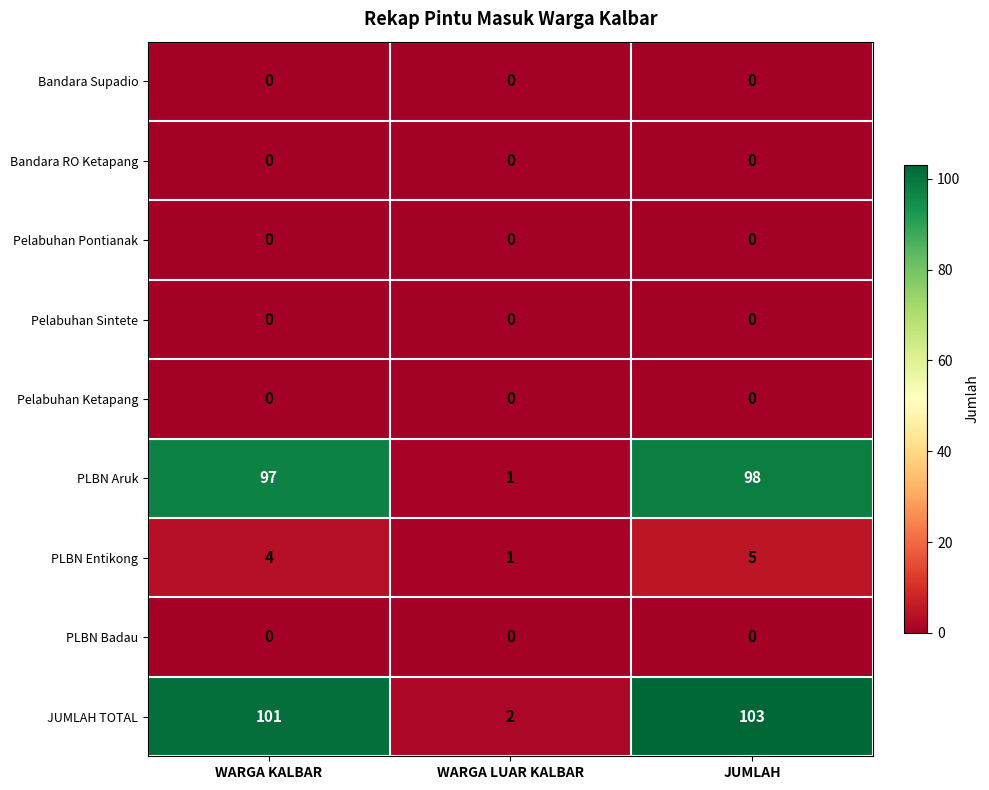

What is the greatest value displayed?

103